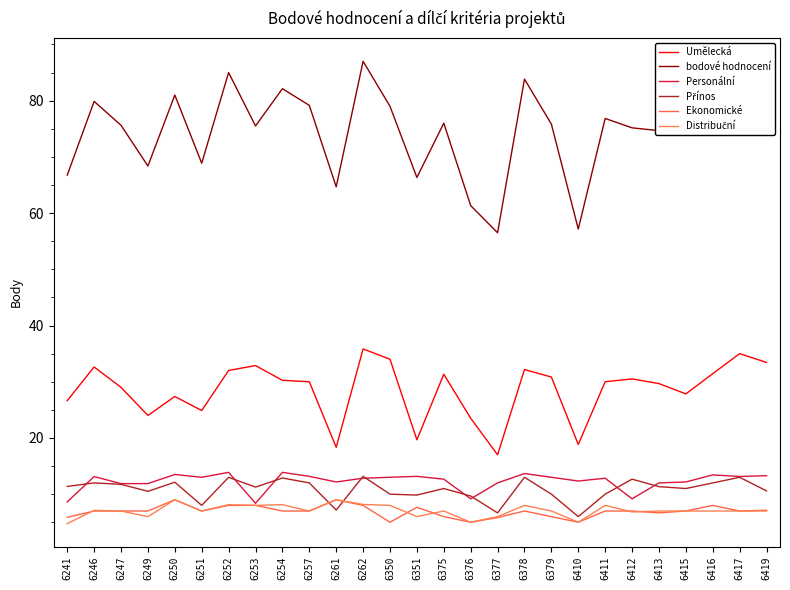

The Ekonomické series shows 3.3 at 6252. True or false?

False